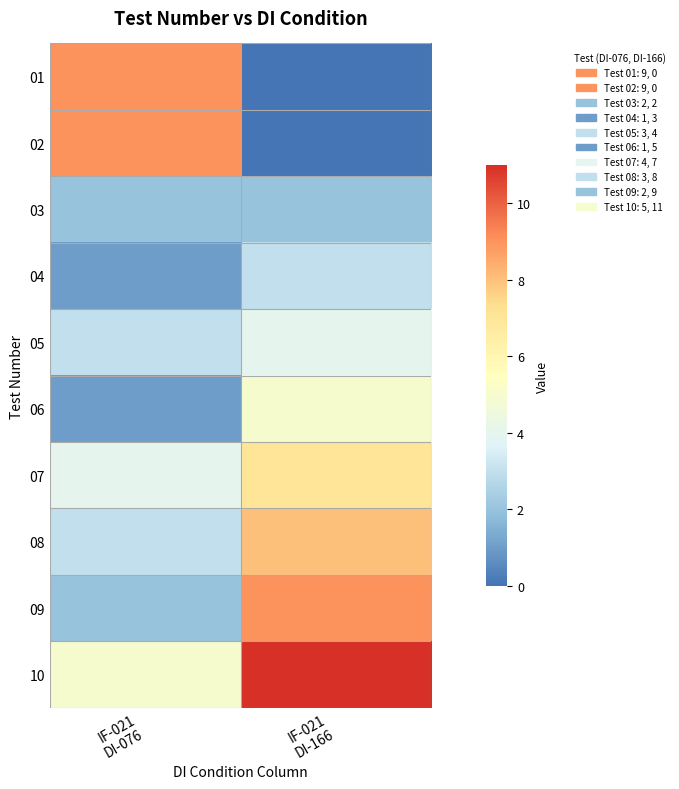

Between IF-021
DI-076 and IF-021
DI-166, which is larger?

IF-021
DI-076